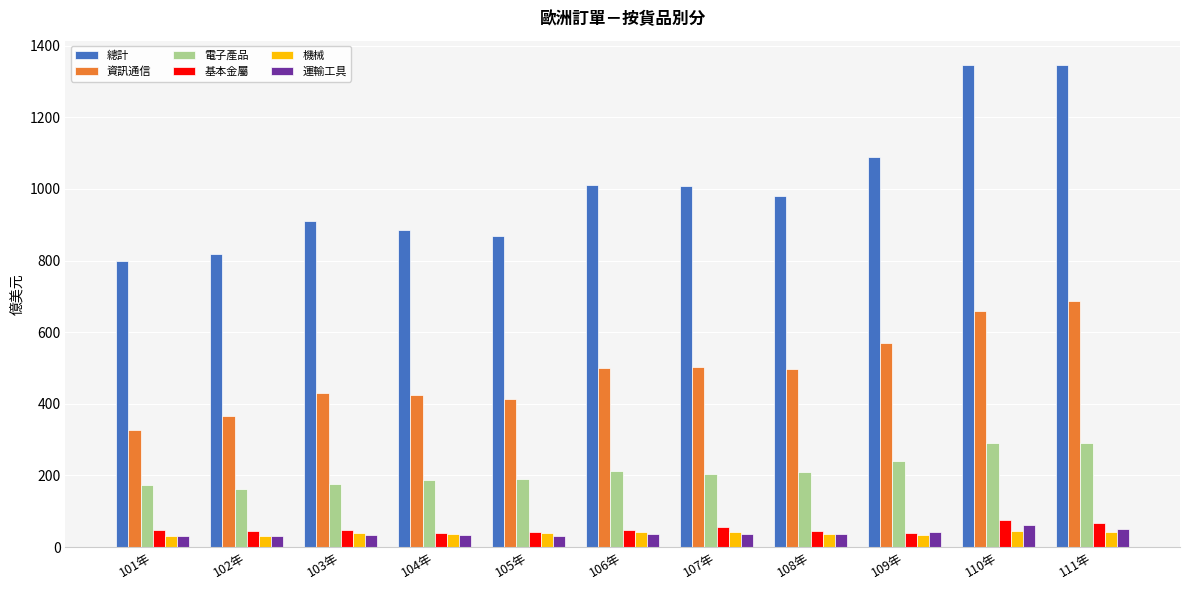

Where does the 基本金屬 series first go above 47?

101年